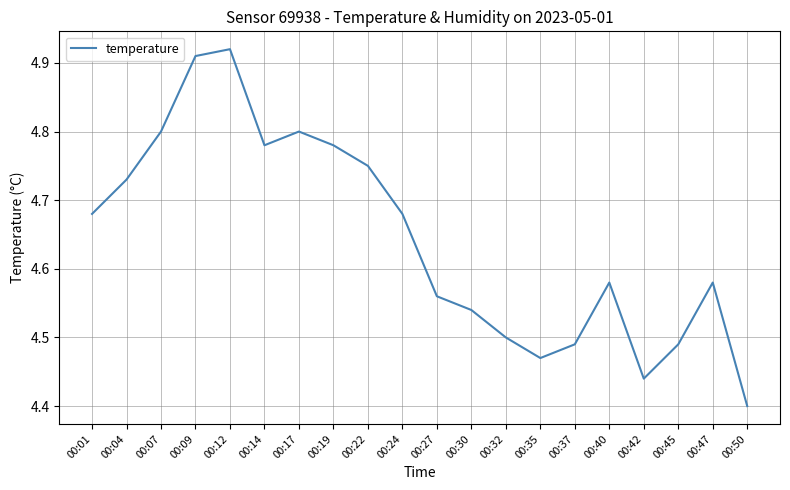

At which category does the chart reach its minimum across all series?

00:50